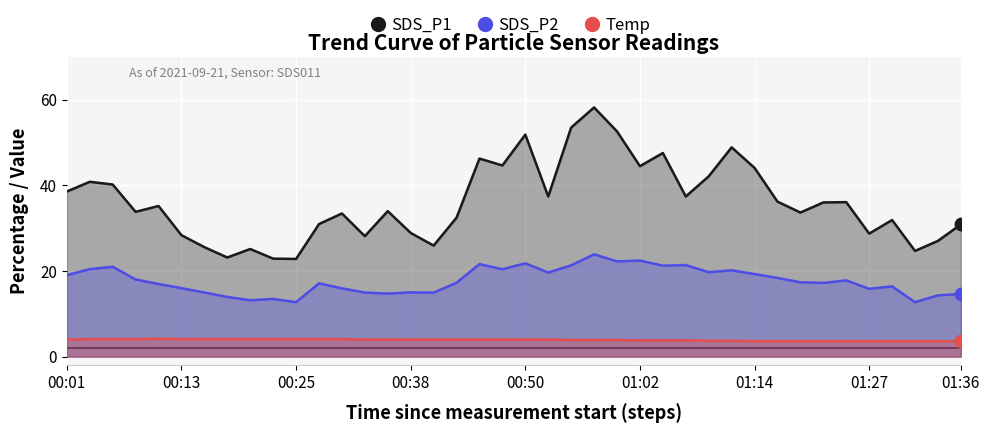

Reading right to left, list all the values displayed in this chart.

SDS_P1: 30.9	27.1	24.7	31.9	28.8	36.1	36.0	33.7	36.2	44.1	48.9	42.1	37.4	47.6	44.5	52.6	58.2	53.5	37.4	51.9	44.7	46.3	32.5	25.9	28.9	34.0	28.1	33.5	31.0	22.8	22.9	25.1	23.2	25.6	28.4	35.2	33.8	40.2	40.9	38.6
SDS_P2: 14.7	14.3	12.7	16.4	15.8	17.8	17.2	17.4	18.4	19.3	20.2	19.7	21.4	21.2	22.4	22.2	23.9	21.3	19.6	21.8	20.4	21.6	17.3	14.9	15.0	14.7	15.0	15.9	17.1	12.7	13.5	13.2	13.9	15.0	16.0	17.0	18.0	21.0	20.4	19.1
Temp: 3.6	3.6	3.6	3.6	3.6	3.6	3.6	3.6	3.6	3.6	3.7	3.7	3.8	3.8	3.8	3.9	3.9	3.9	4.0	4.0	4.0	4.0	4.0	4.0	4.0	4.0	4.0	4.1	4.1	4.1	4.1	4.1	4.1	4.1	4.1	4.2	4.1	4.1	4.1	4.0